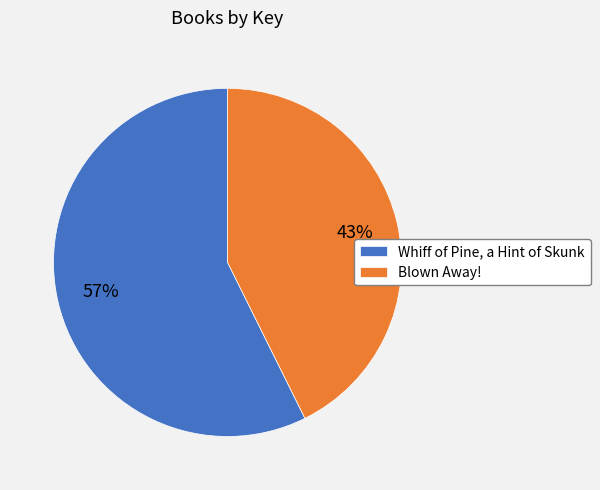

Which slice is the largest?

Whiff of Pine, a Hint of Skunk